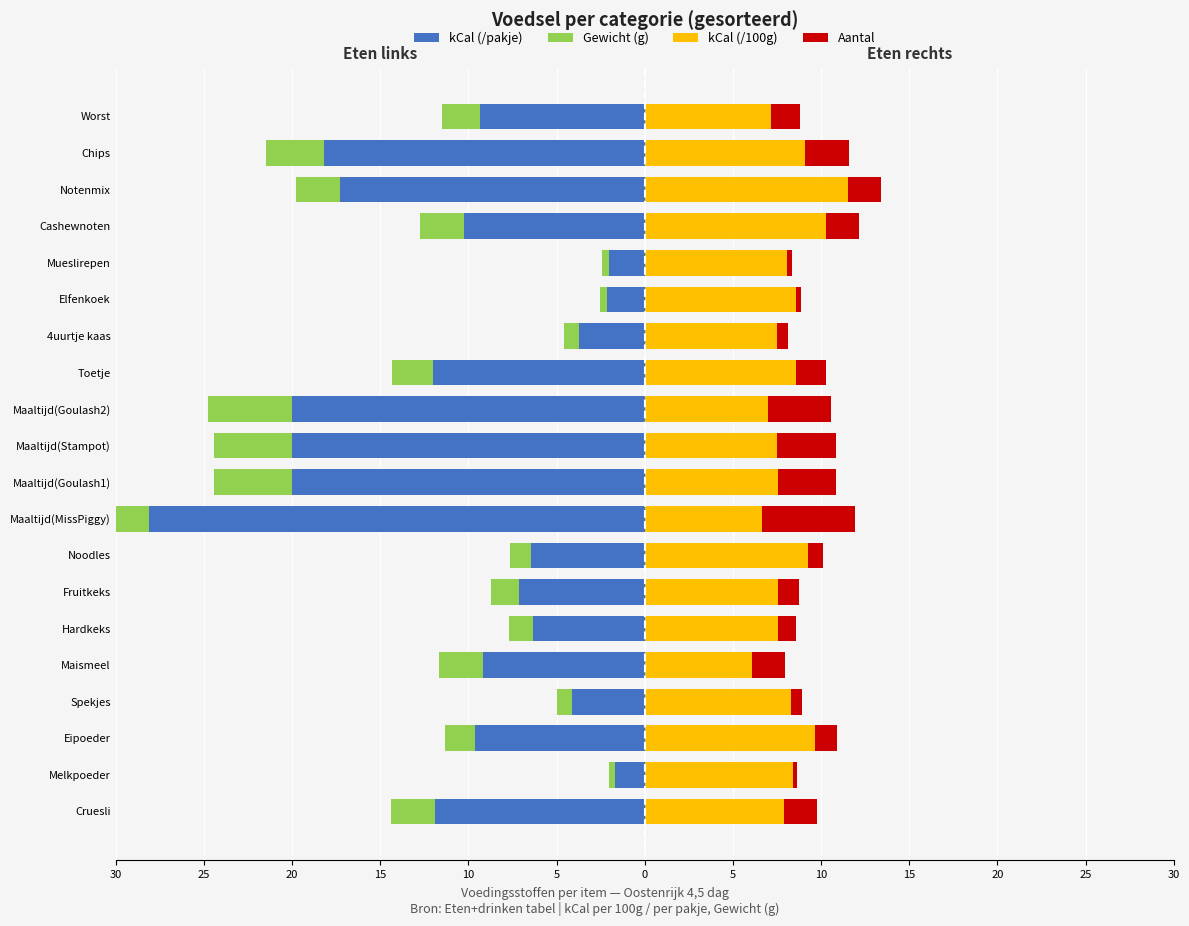

What is the sum of all kCal (/100g) values?

163.9